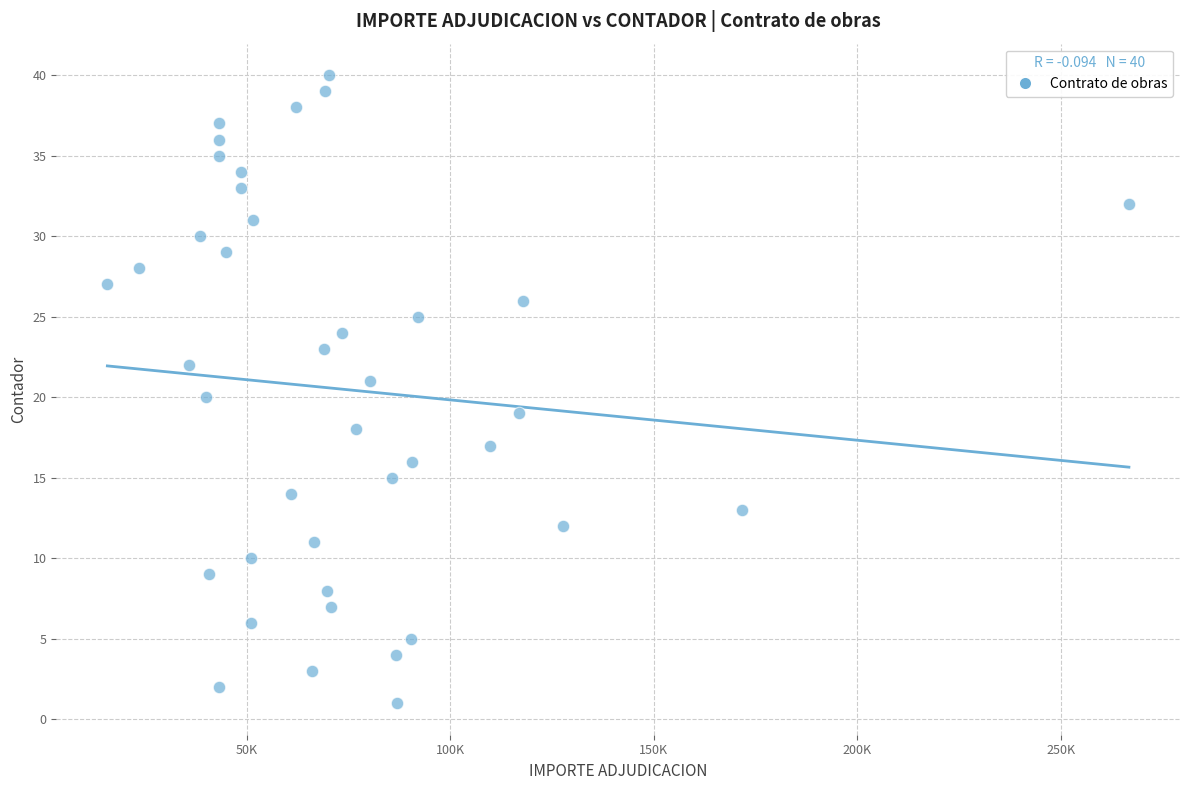

What is the range of Y values (max minus min)?

39